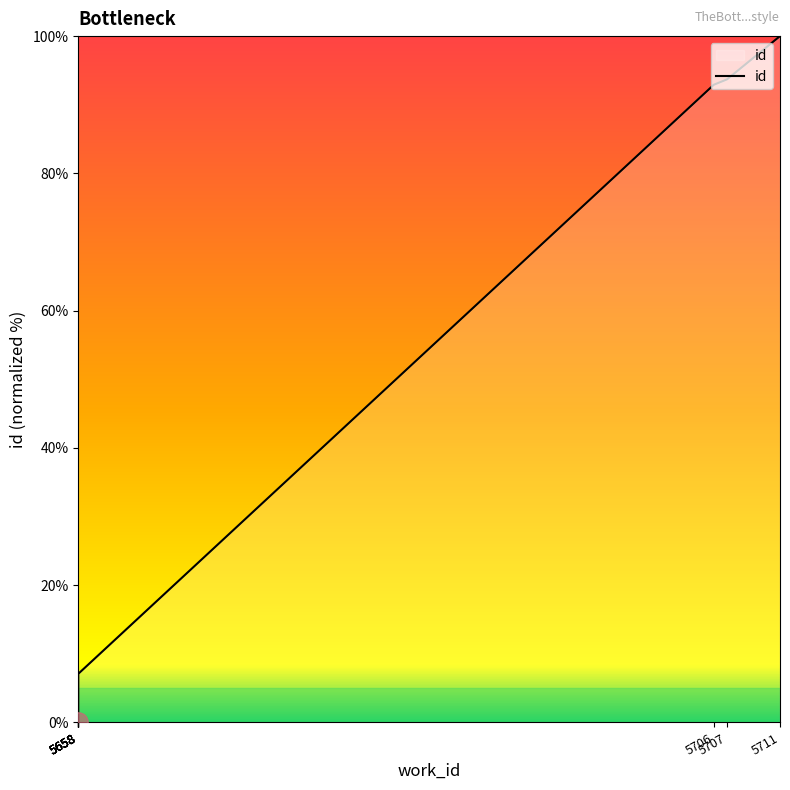

How many lines are shown in the chart?

1